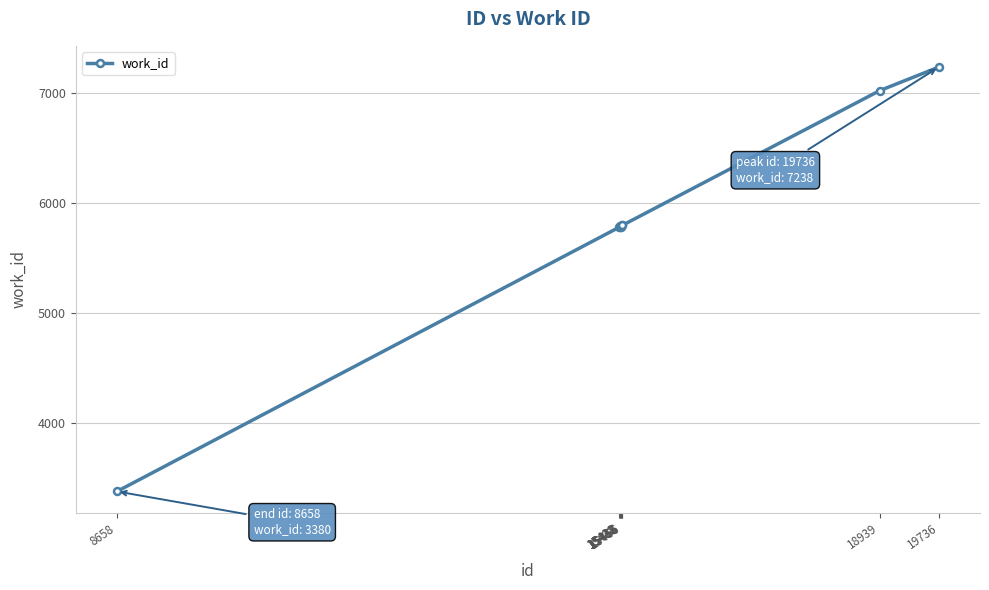

What is the ratio of the value at 15447 to the value at 15432?

1.0